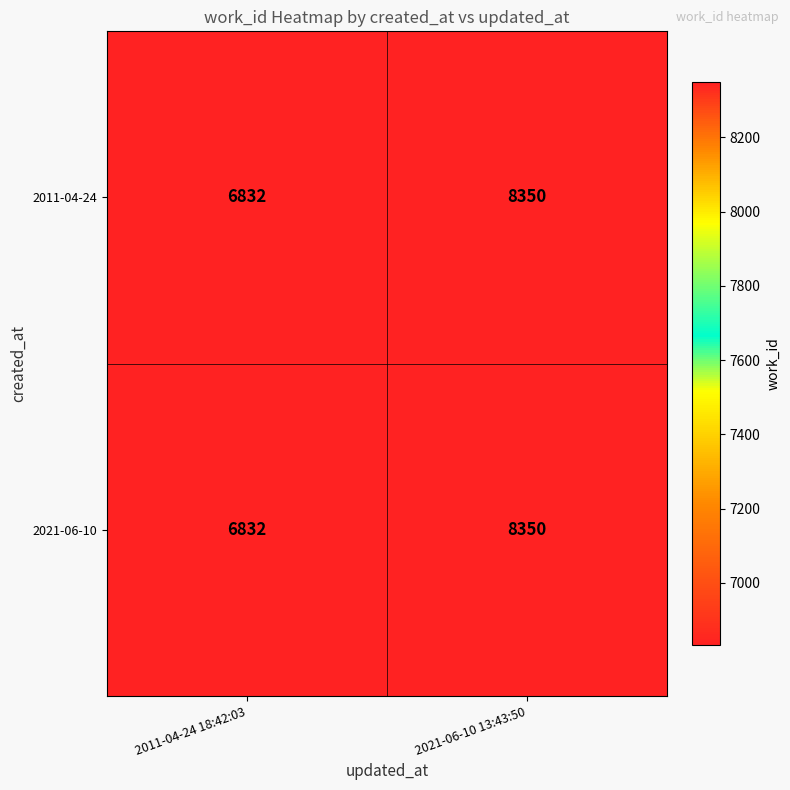

What is the sum of all 2011-04-24 values?

15182